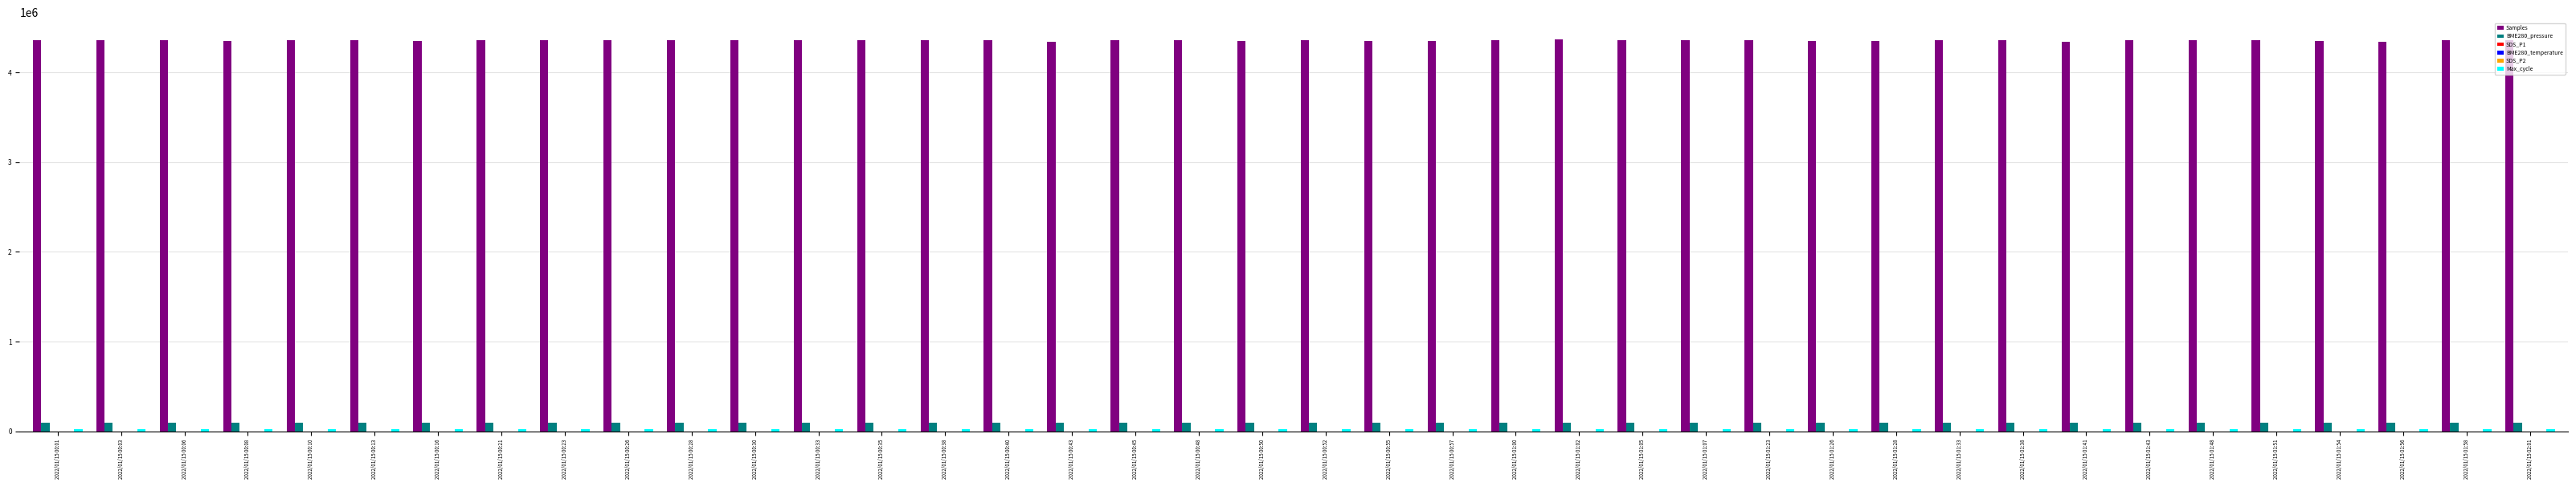

What is the maximum value shown in the chart?

4363815.0